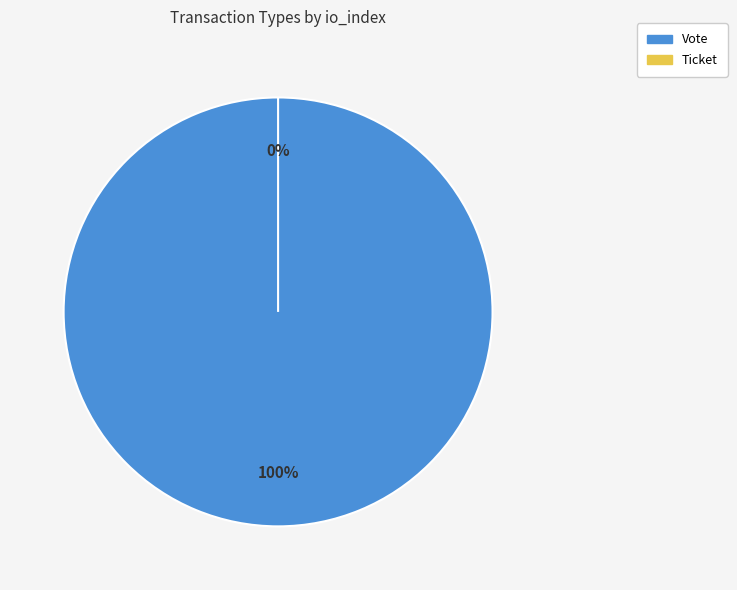

What percentage do Ticket and Vote together represent?

100.0%